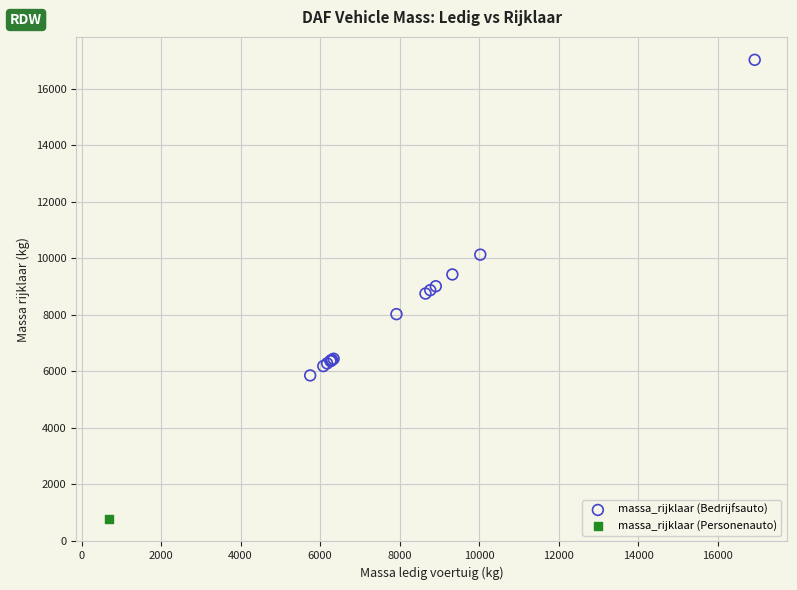

What are all the series names shown in the legend?

massa_rijklaar (Bedrijfsauto), massa_rijklaar (Personenauto)